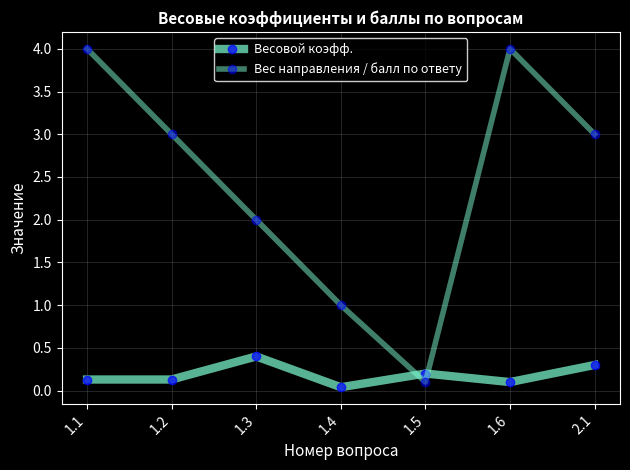

List the series in order of their peak value, highest first.

Вес направления / балл по ответу, Весовой коэфф.